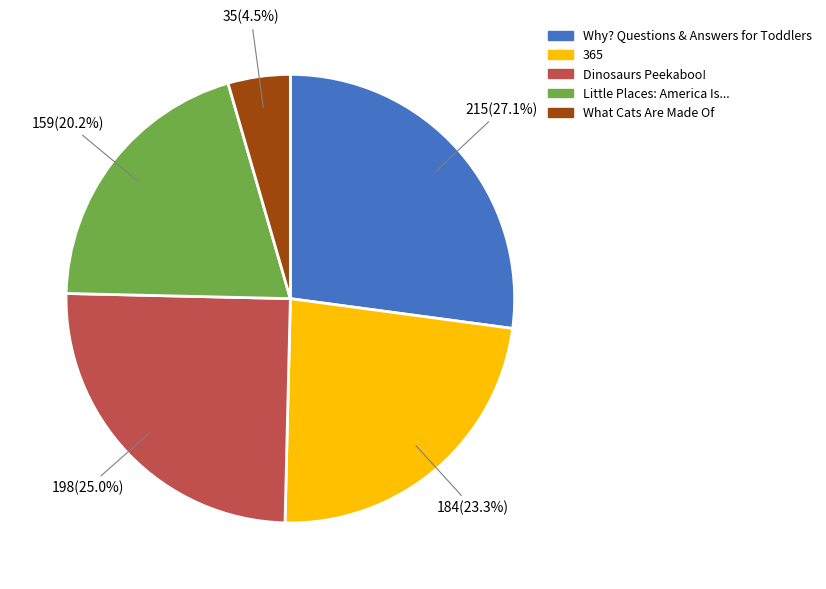

Does What Cats Are Made Of account for over 50% of the chart?

No